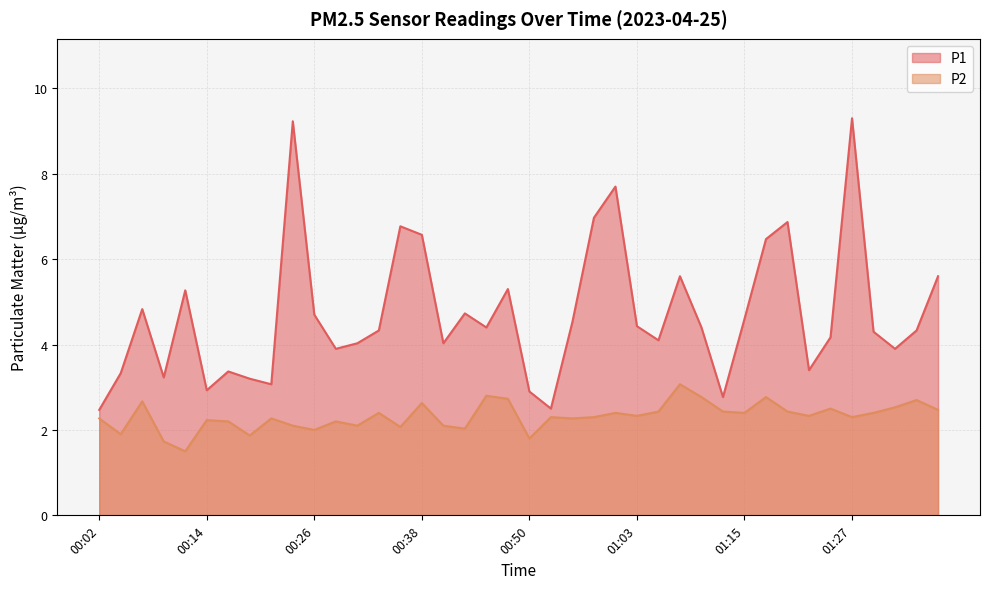

What is the difference between the P2 values at 00:46 and 01:08?

0.3